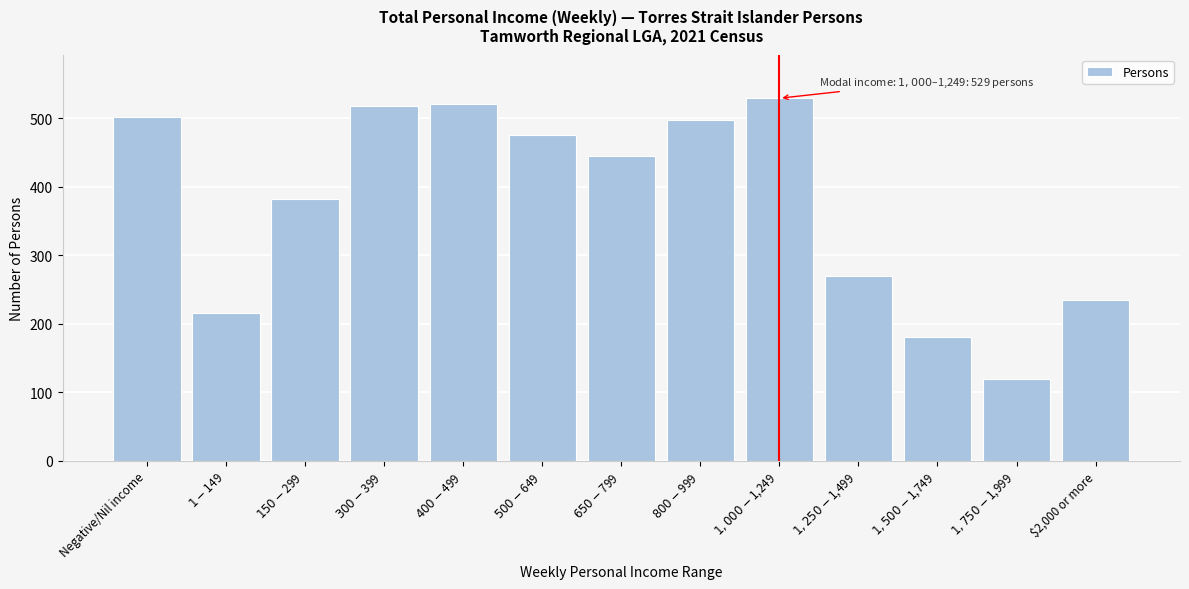

Reading left to right, extract all data points from this chart.

502	216	382	517	520	476	445	497	529	270	180	119	235